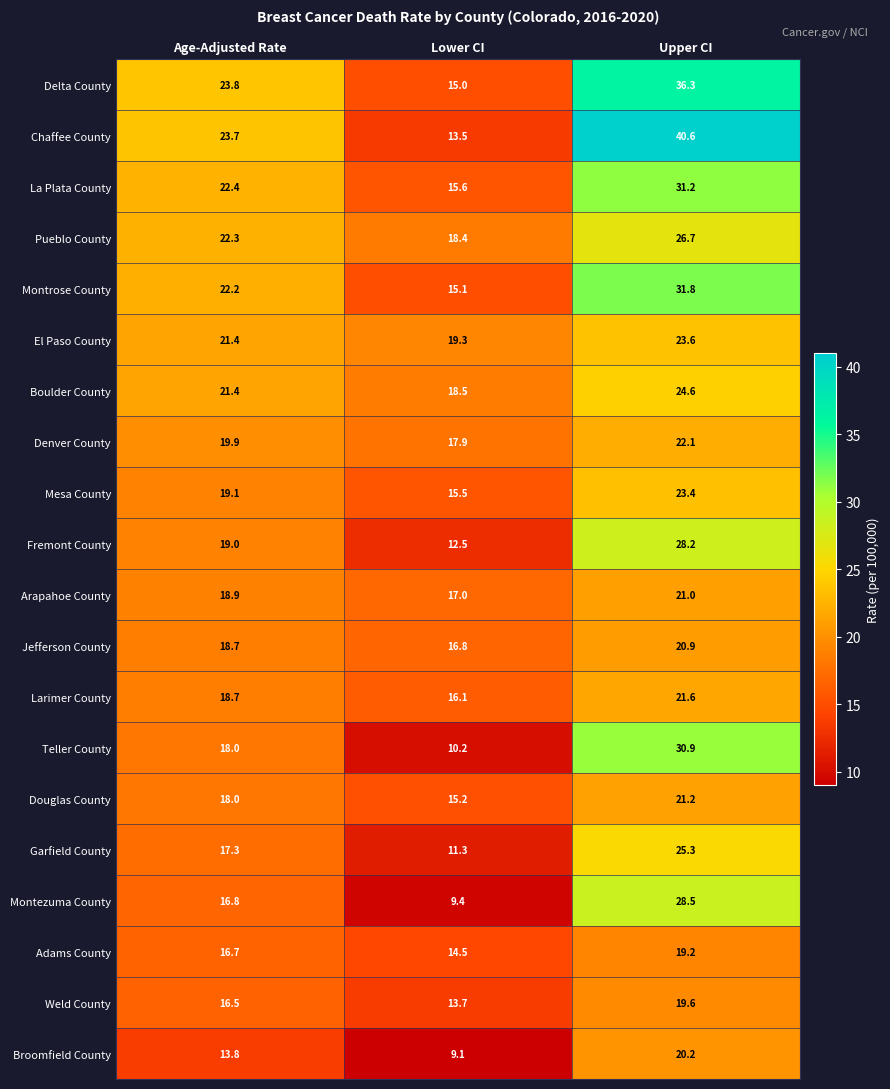

At which label does Montezuma County first exceed 16?

Age-Adjusted Rate